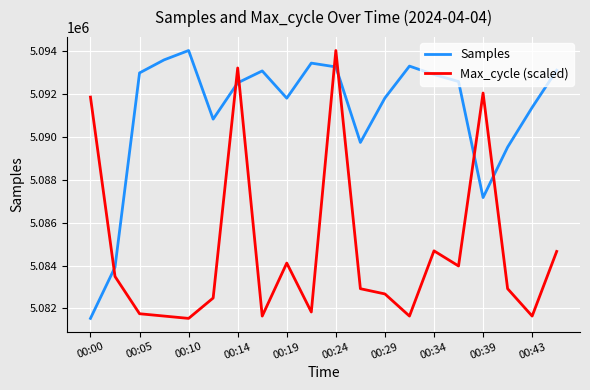

Which series has the largest total across all categories?

Samples